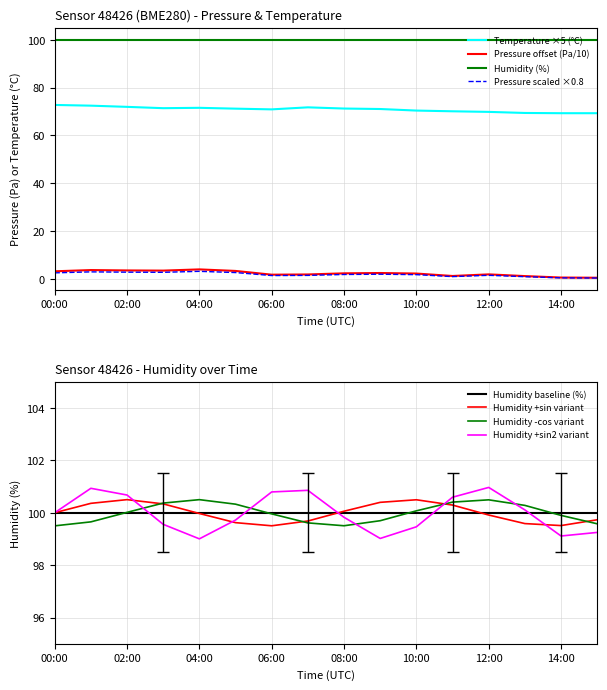

True or false: temperature and pressure_norm cross at least once.

False